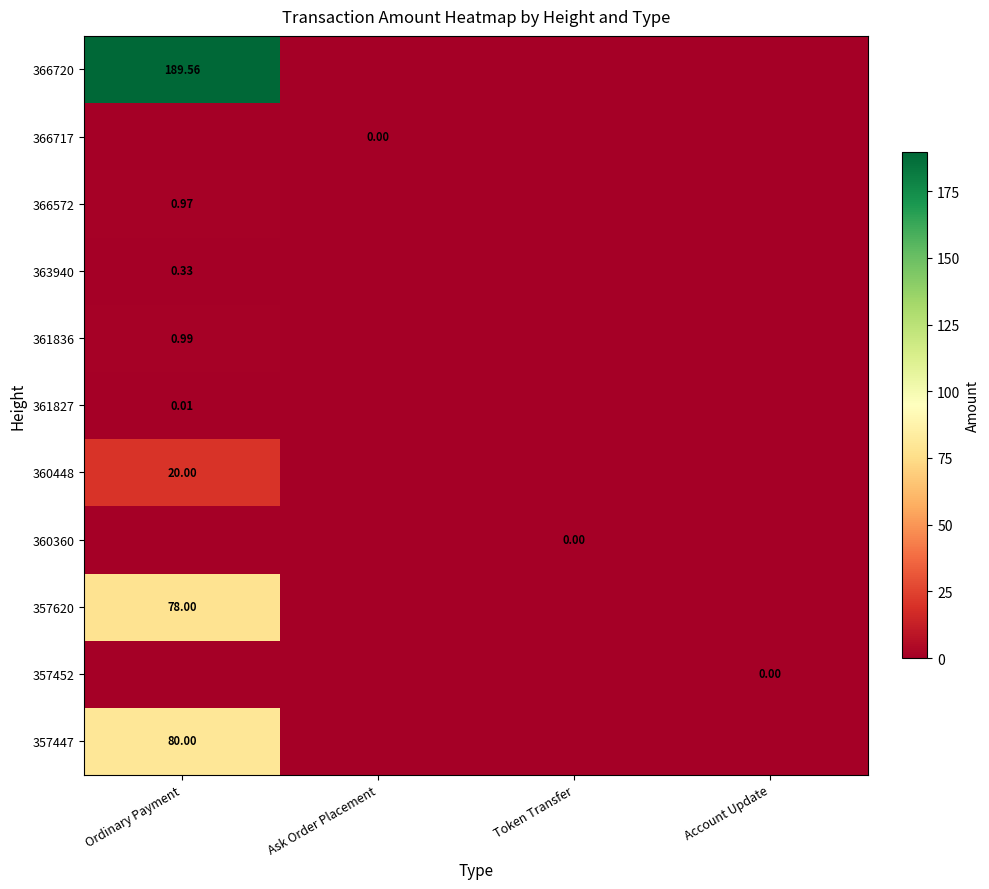

Where is 361827 nearest to the value 0?

Ask Order Placement